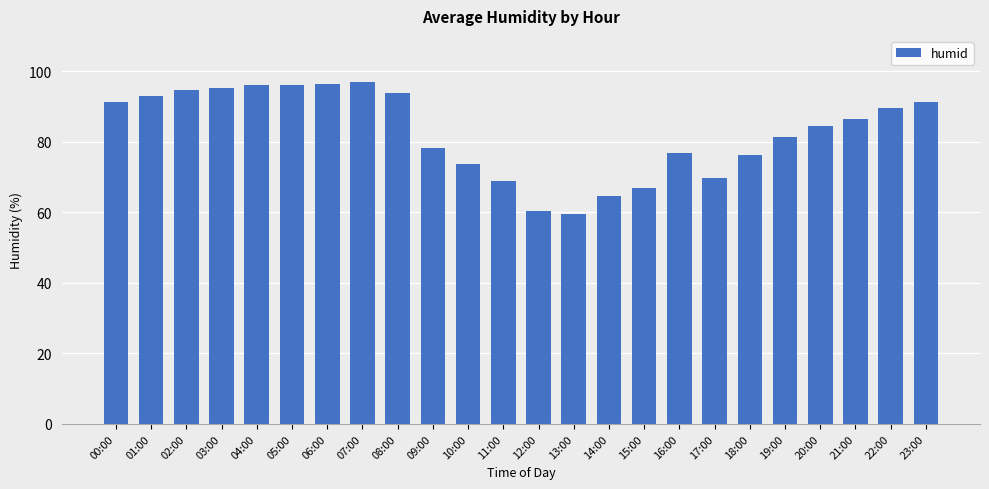

The value at 03:00 is 169.2. True or false?

False